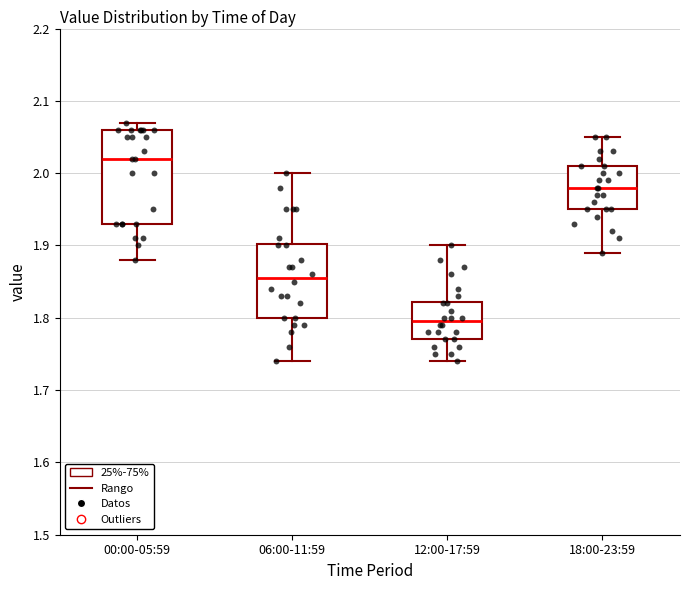

Where does the median line of the box for 18:00-23:59 sit on the y-axis? The values are not printed on the chart, so give them approximately, as read against the axis.

1.98